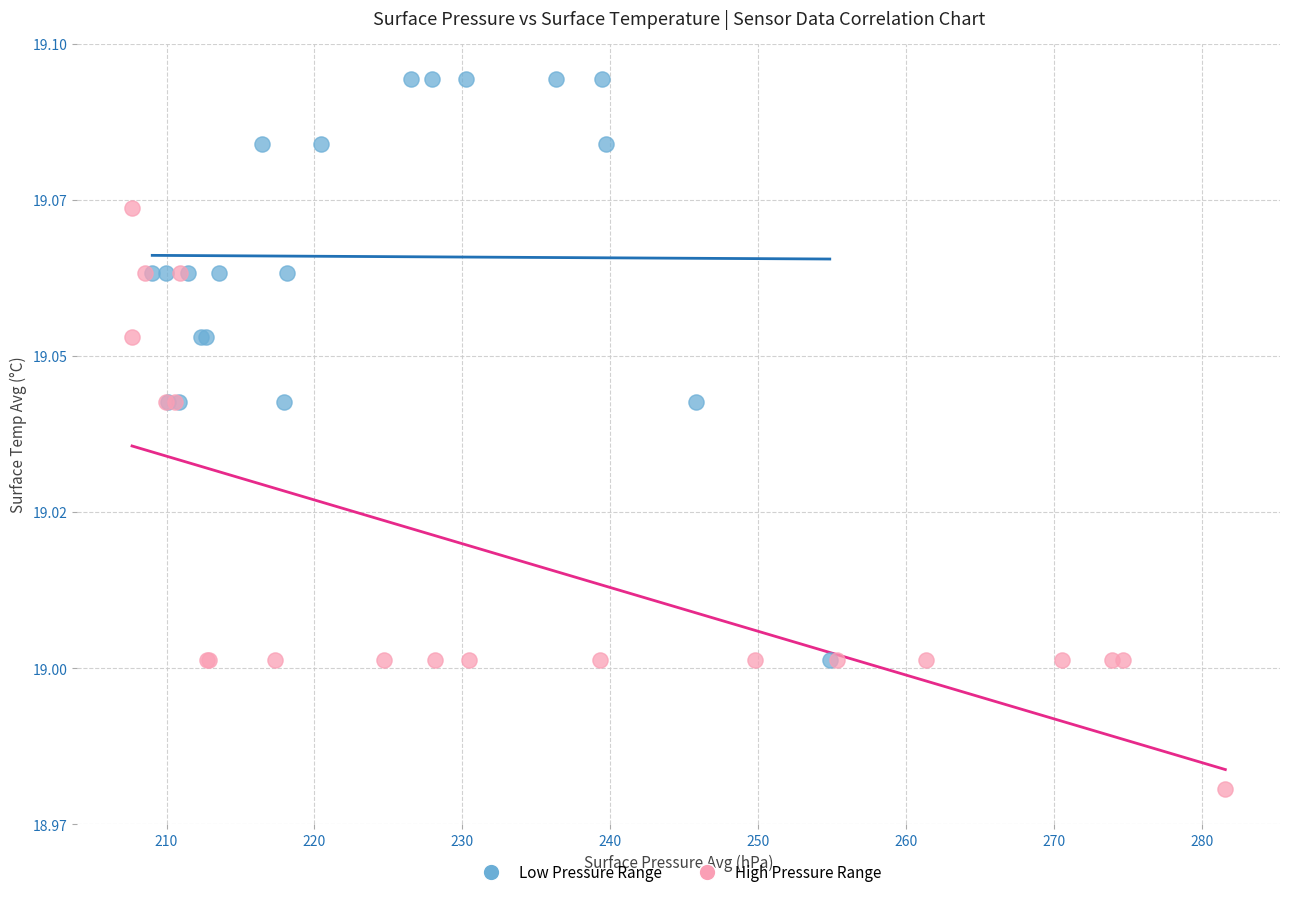

What are all the series names shown in the legend?

Low Pressure Range, High Pressure Range